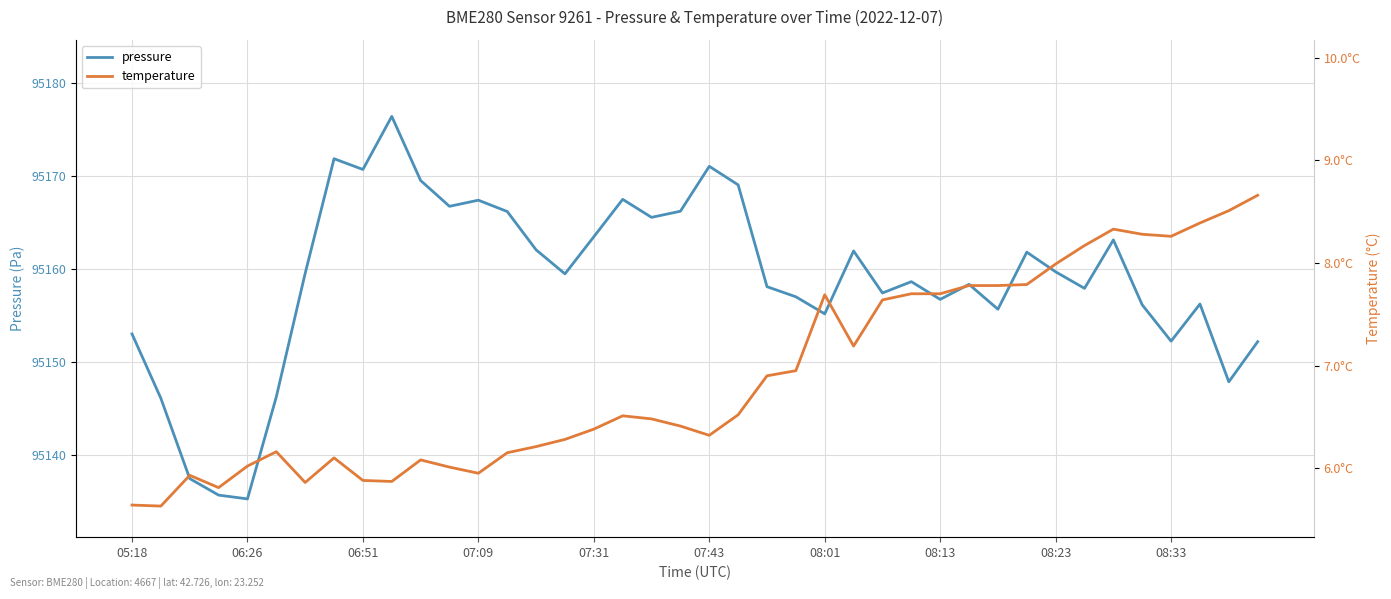

Rank the series by their average value, from highest to lowest.

pressure, temperature